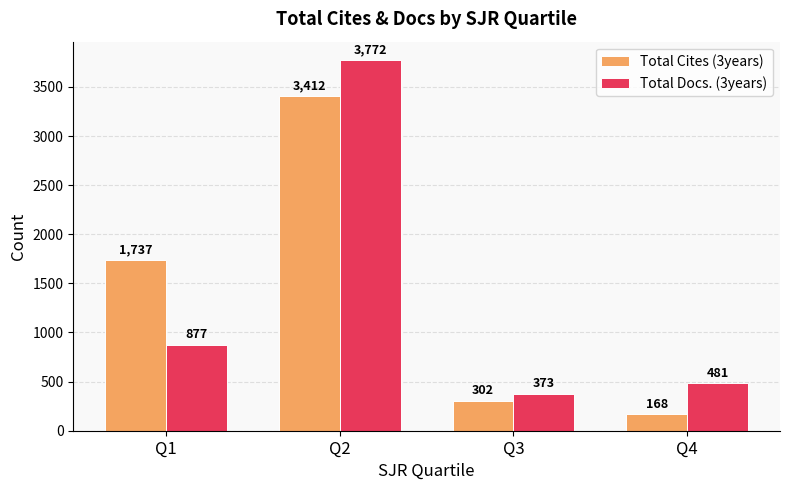

At Q1, list the series in order from largest to smallest.

Total Cites (3years), Total Docs. (3years)